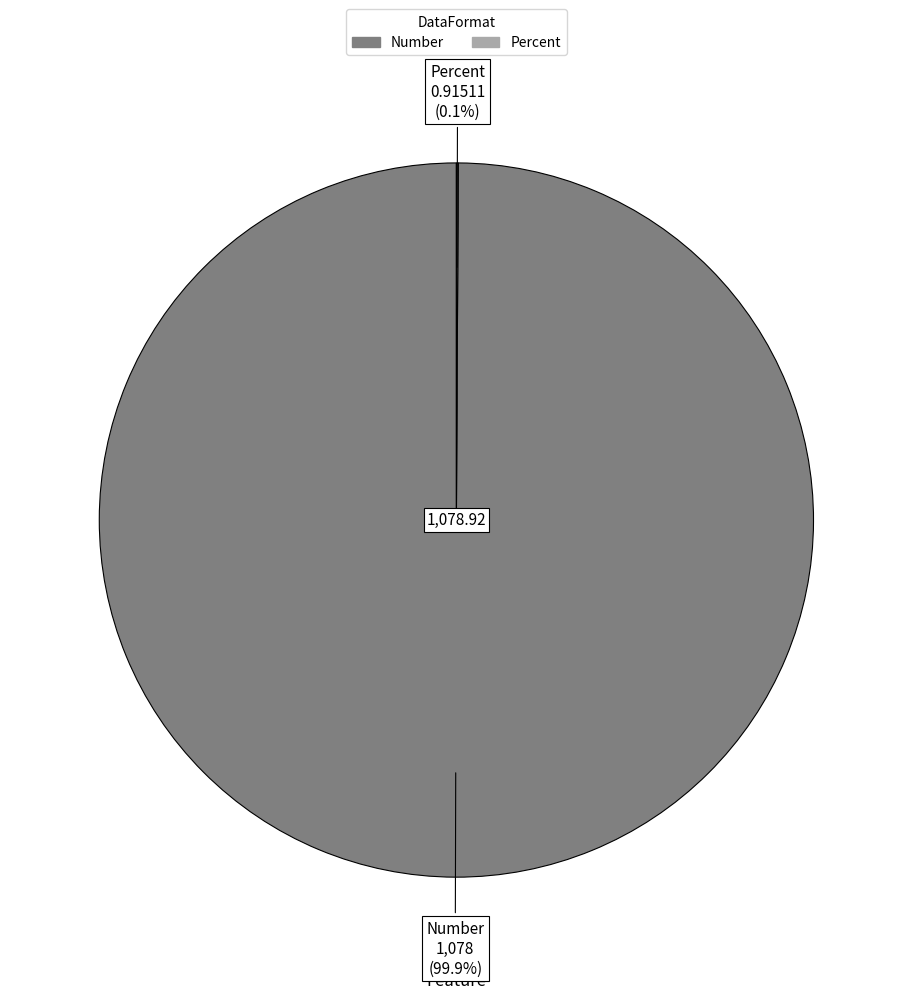

Which slice is the largest?

Number